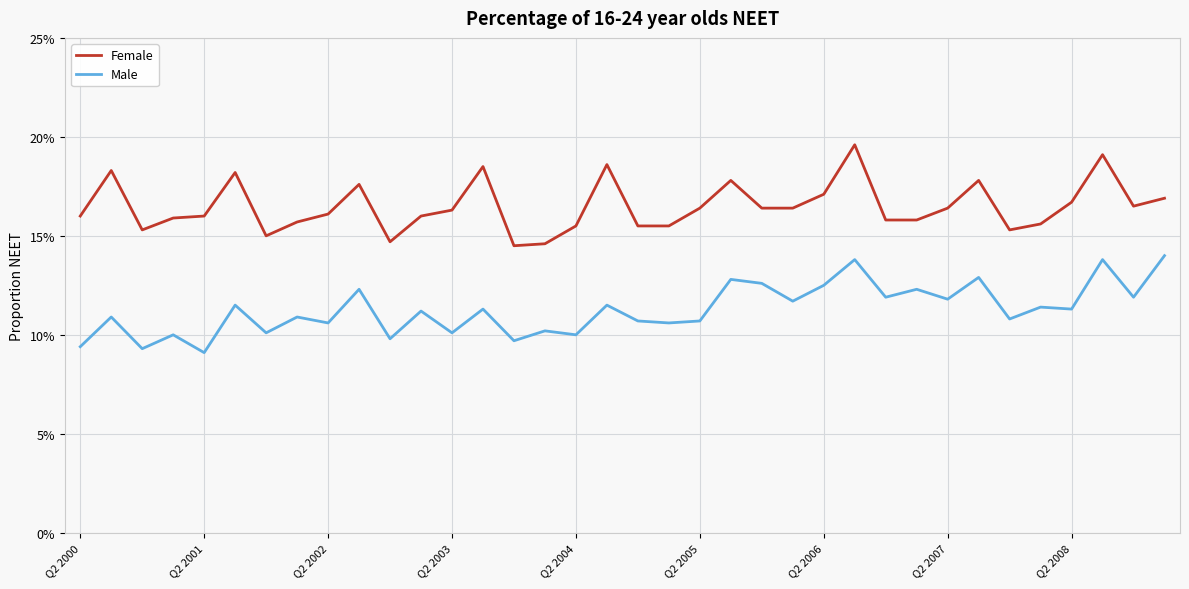

Does the chart have visible grid lines?

Yes